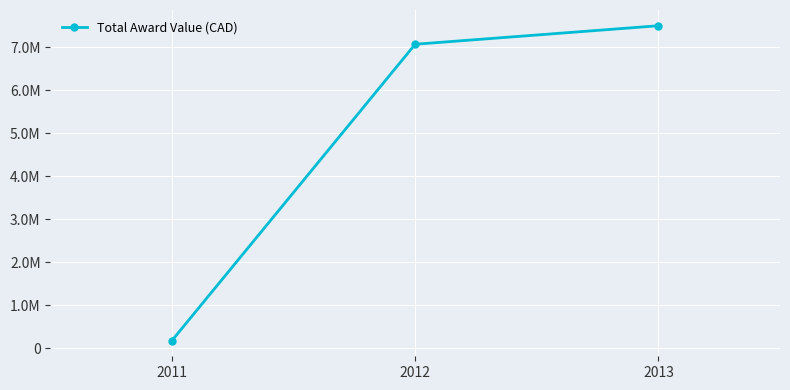

What is the maximum value shown in the chart?

7498621.4